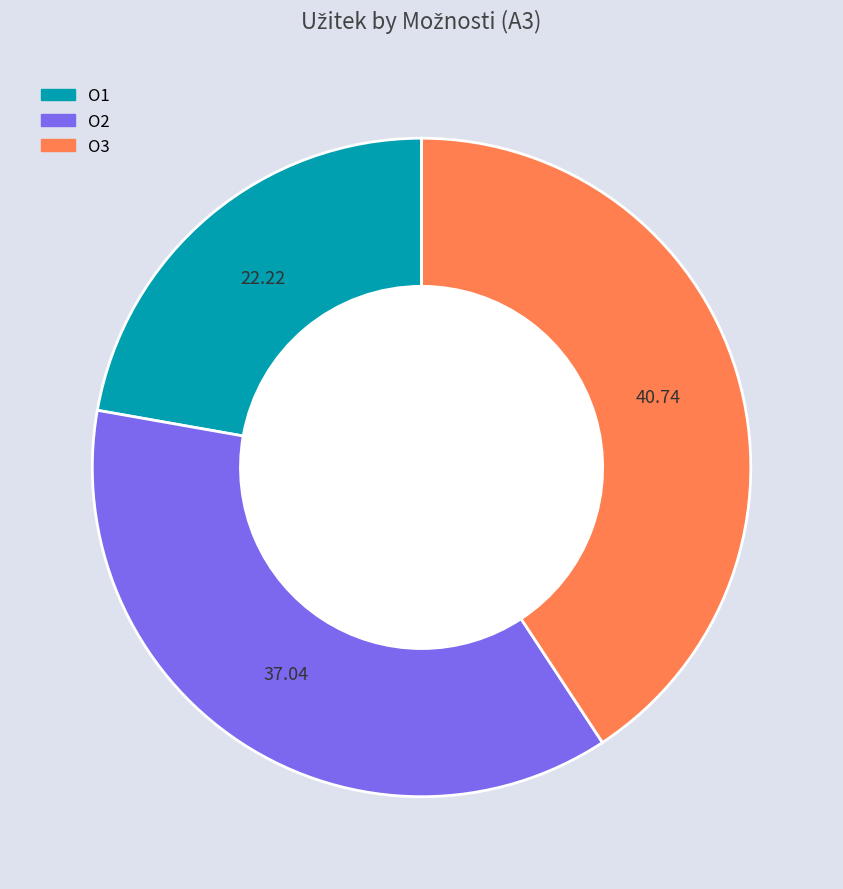

Does O1 account for over 50% of the chart?

No